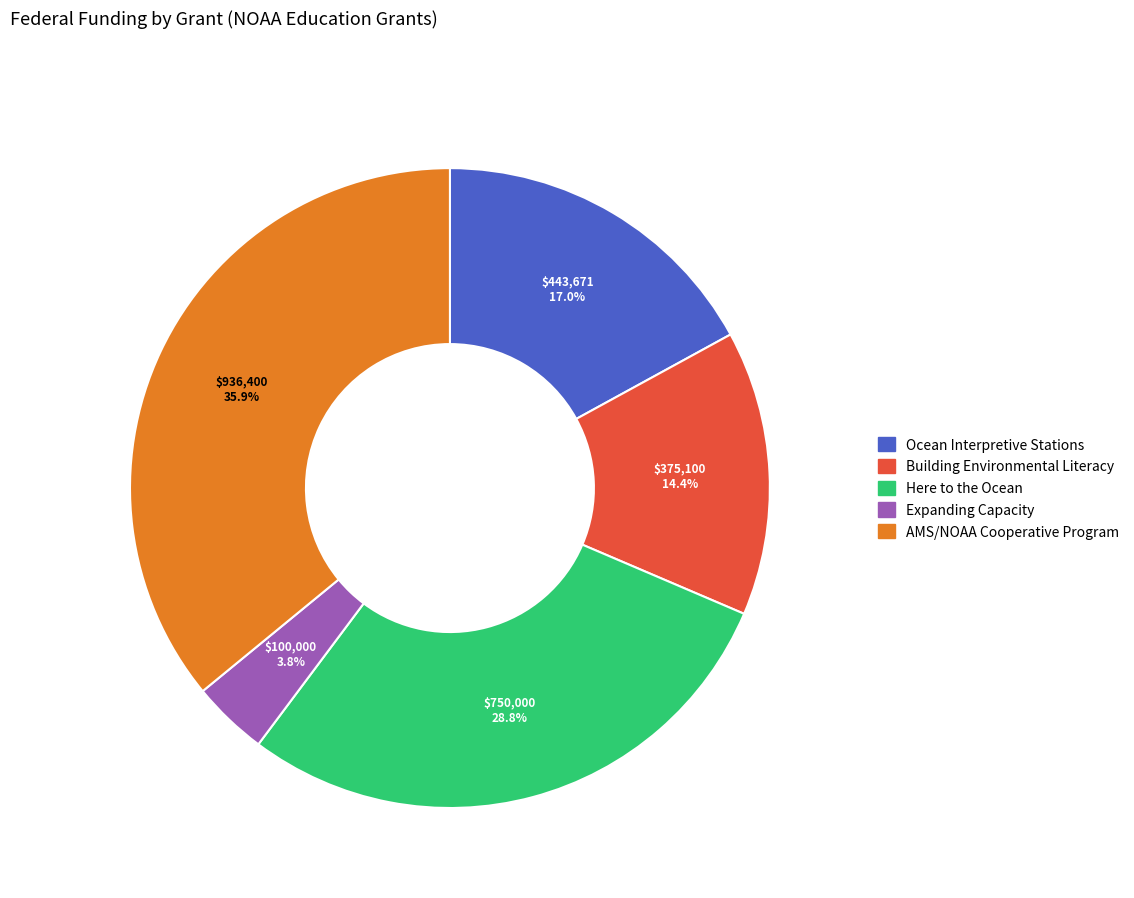

Is there a majority slice in this chart?

No